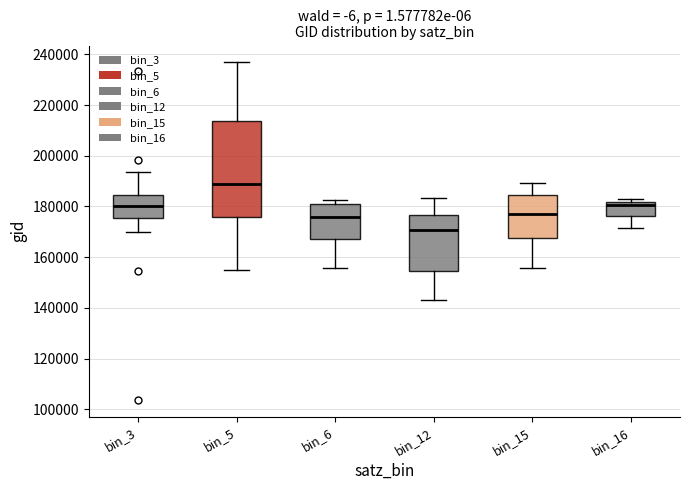

Where does the lower whisker of the box for bin_15 end on the y-axis? The values are not printed on the chart, so give them approximately, as read against the axis.

156000